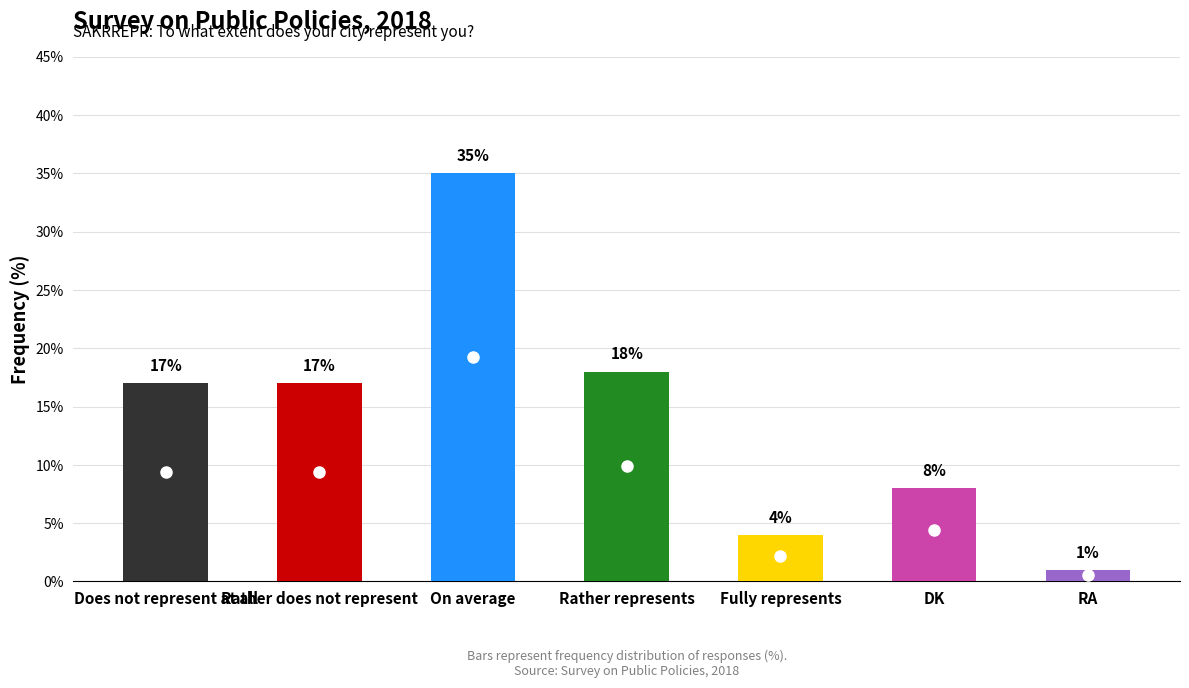

What is the label of the 7th bar from the left?

RA